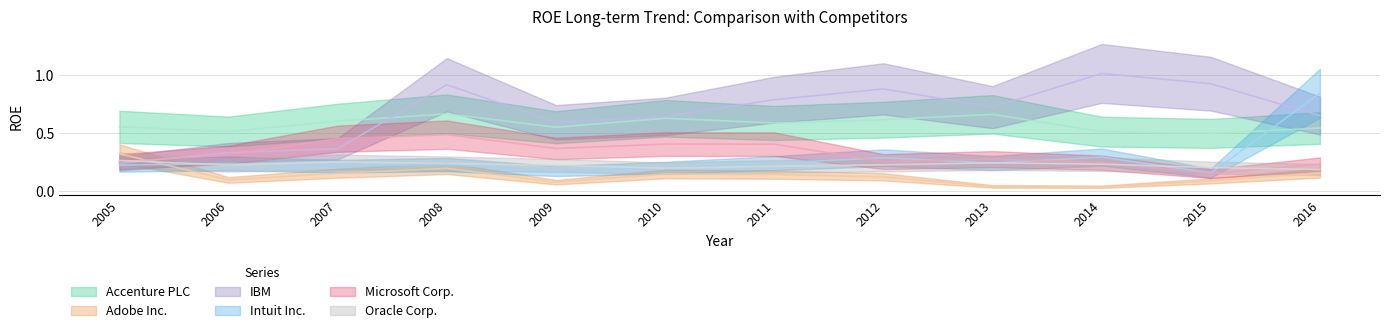

Reading right to left, extract all data points from this chart.

Accenture PLC: 2016=0.5	2015=0.5	2014=0.5	2013=0.7	2012=0.6	2011=0.6	2010=0.6	2009=0.6	2008=0.7	2007=0.6	2006=0.5	2005=0.6
Adobe Inc.: 2016=0.2	2015=0.1	2014=0.0	2013=0.0	2012=0.1	2011=0.1	2010=0.1	2009=0.1	2008=0.2	2007=0.2	2006=0.1	2005=0.3
IBM: 2016=0.7	2015=0.9	2014=1.0	2013=0.7	2012=0.9	2011=0.8	2010=0.6	2009=0.6	2008=0.9	2007=0.4	2006=0.3	2005=0.2
Intuit Inc.: 2016=0.8	2015=0.2	2014=0.3	2013=0.2	2012=0.3	2011=0.2	2010=0.2	2009=0.2	2008=0.2	2007=0.2	2006=0.2	2005=0.2
Microsoft Corp.: 2016=0.2	2015=0.2	2014=0.2	2013=0.3	2012=0.3	2011=0.4	2010=0.4	2009=0.4	2008=0.5	2007=0.5	2006=0.3	2005=0.3
Oracle Corp.: 2016=0.2	2015=0.2	2014=0.2	2013=0.2	2012=0.2	2011=0.2	2010=0.2	2009=0.2	2008=0.2	2007=0.3	2006=0.2	2005=0.3